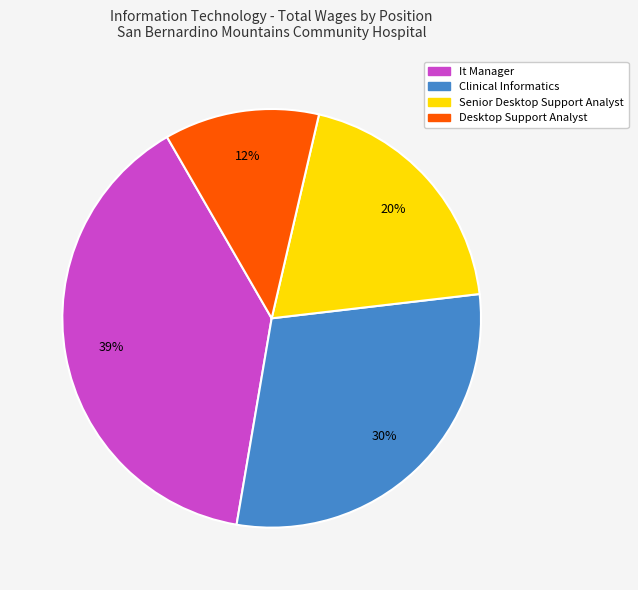

Does It Manager represent more than half of the total?

No